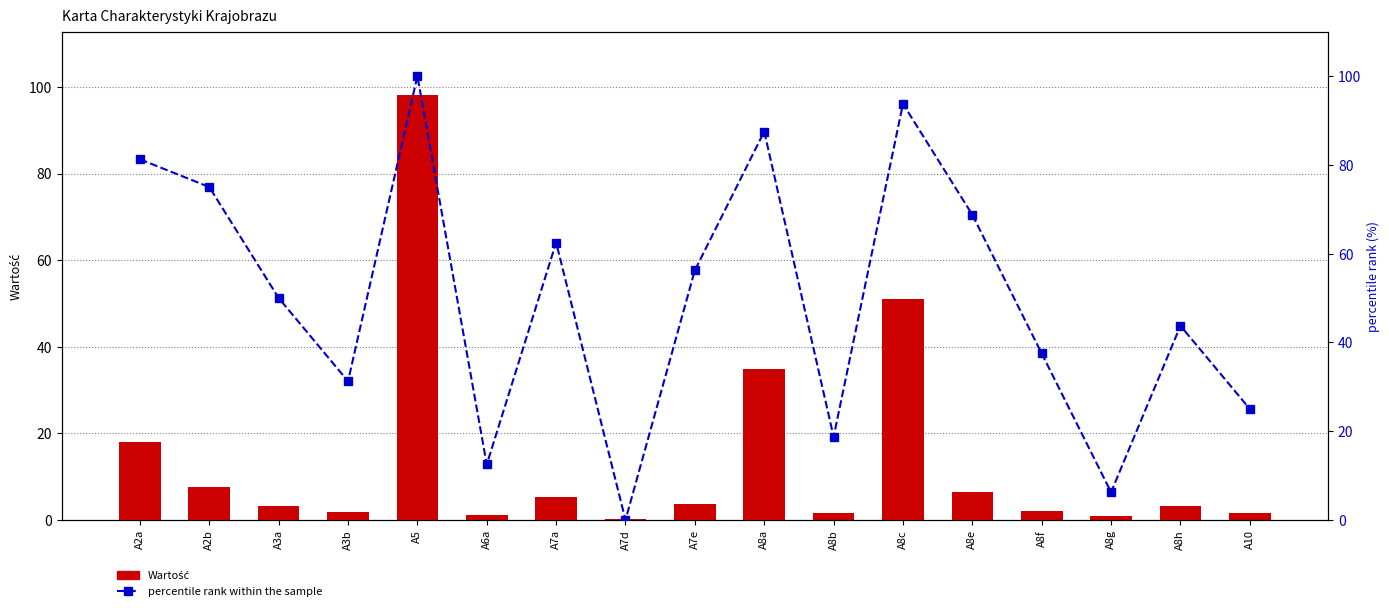

How many data points in percentile rank within the sample are above 50?

8